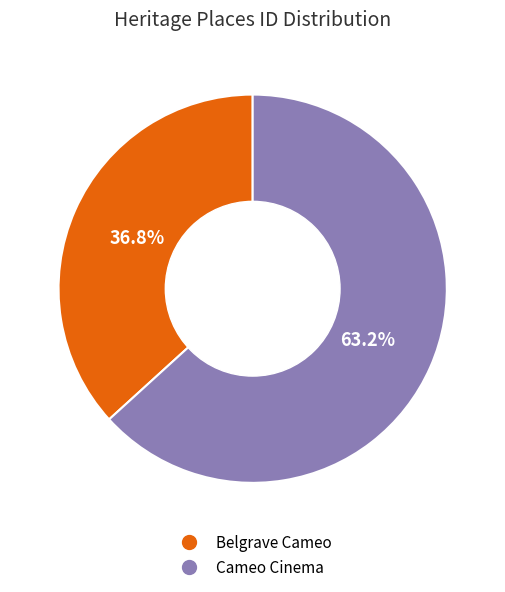

To the nearest percent, what portion does Belgrave Cameo represent?

37%